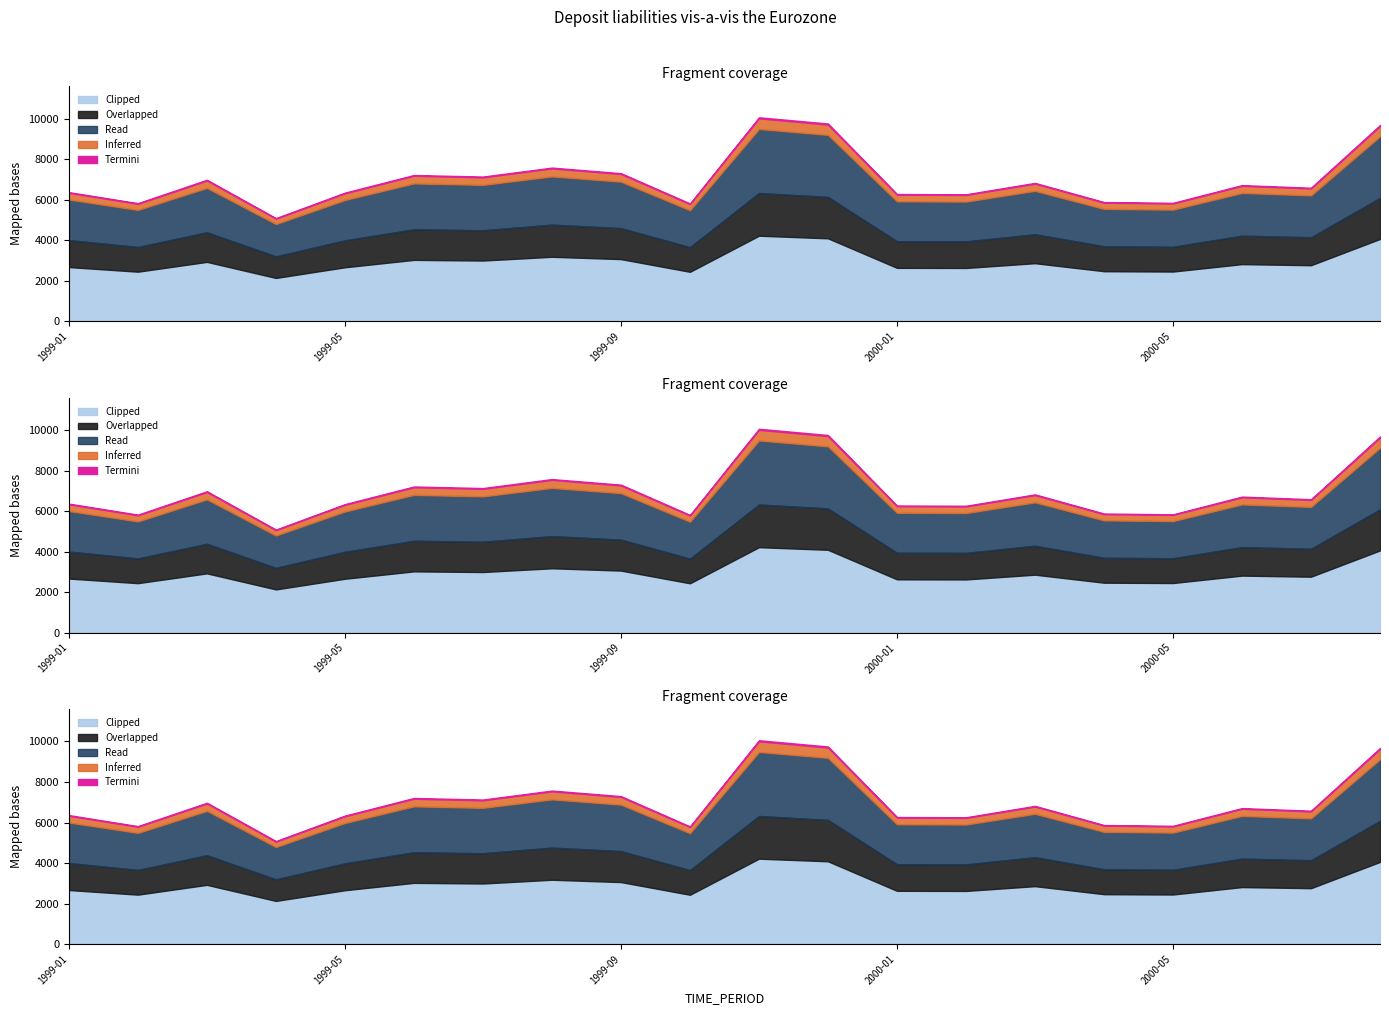

True or false: the data shows 11491 at 2000-03.

False